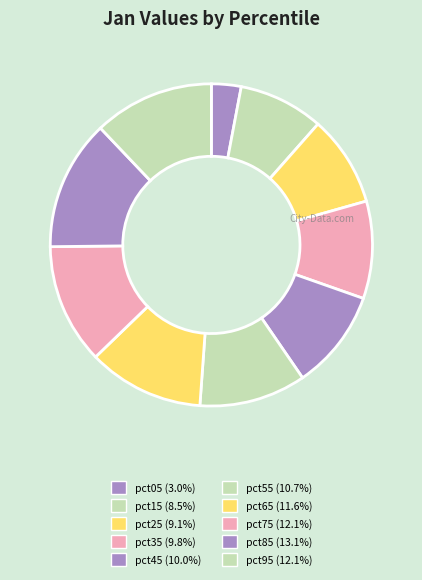

What is the total percentage of pct75 and pct35?

21.8%